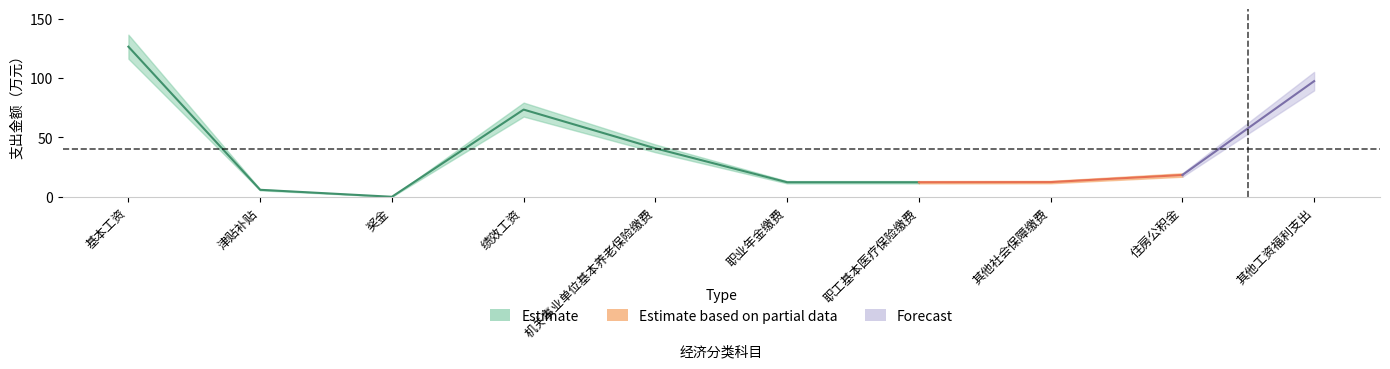

True or false: there are more than 1 points higher than both neighbors.

False